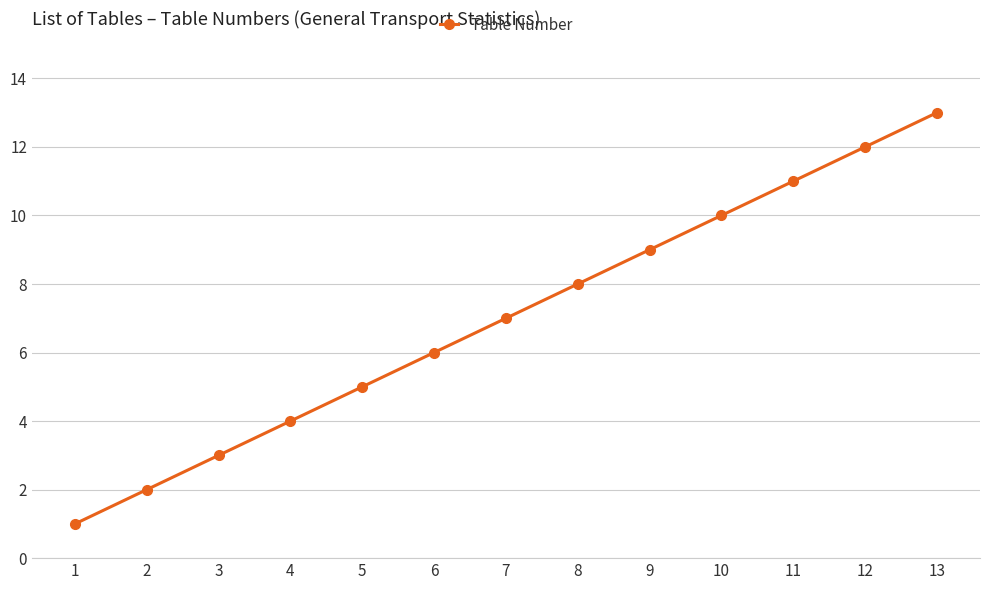

List the labels in order of value, smallest first.

1, 2, 3, 4, 5, 6, 7, 8, 9, 10, 11, 12, 13